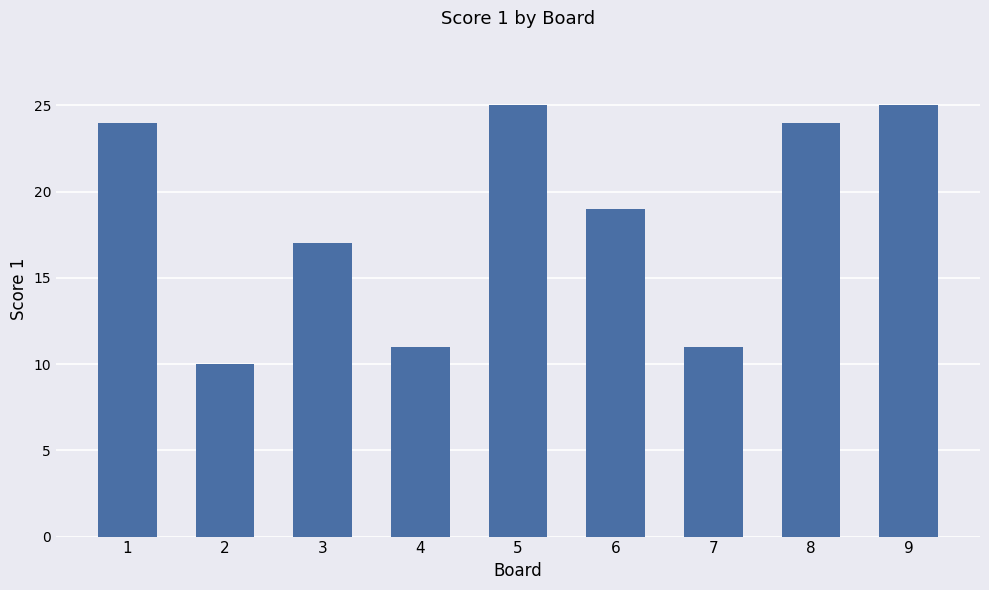

What is the approximate value at 4, to the nearest 5?

10